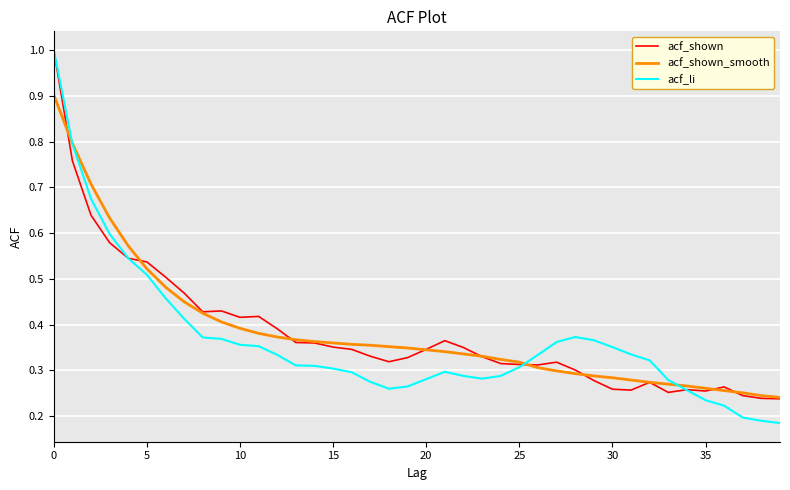

Which series has the largest range (max minus min)?

acf_li